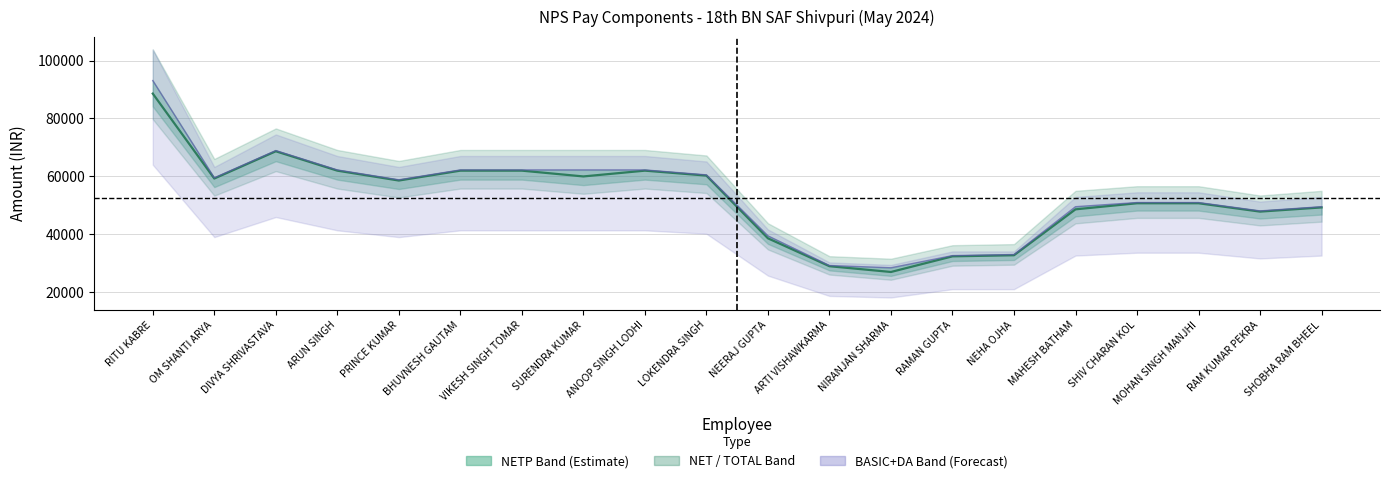

Reading right to left, extract all data points from this chart.

NETP (centre): 49225	47779	50670	50670	48565	32693	32314	26909	28898	38547	60232	61941	59941	61941	61941	58524	61941	68642	59216	88585
NET: 49475	48029	50920	50920	49475	32943	32564	28359	29148	39397	60482	62191	62191	62191	62191	58774	62191	68892	59466	93085